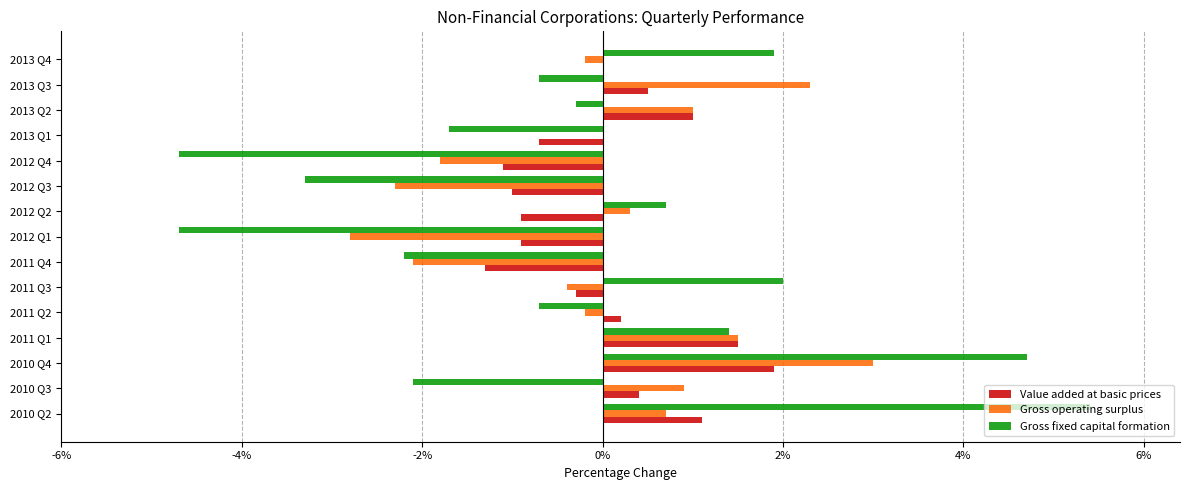

True or false: Gross operating surplus has a value of 3.0 at 2010 Q4.

True